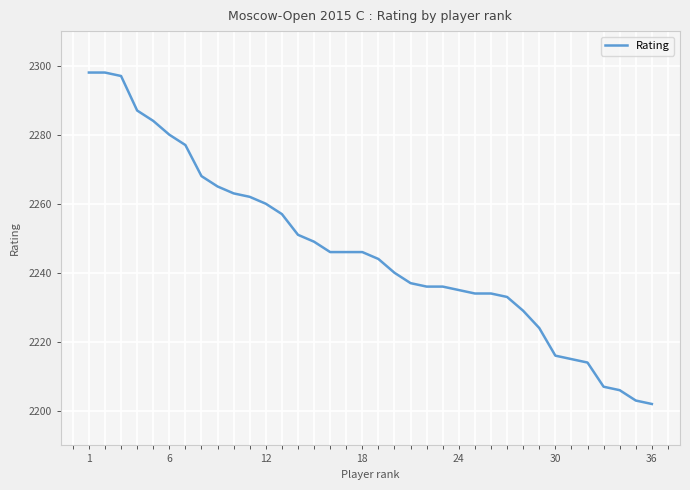

What is the smallest value displayed?

2202